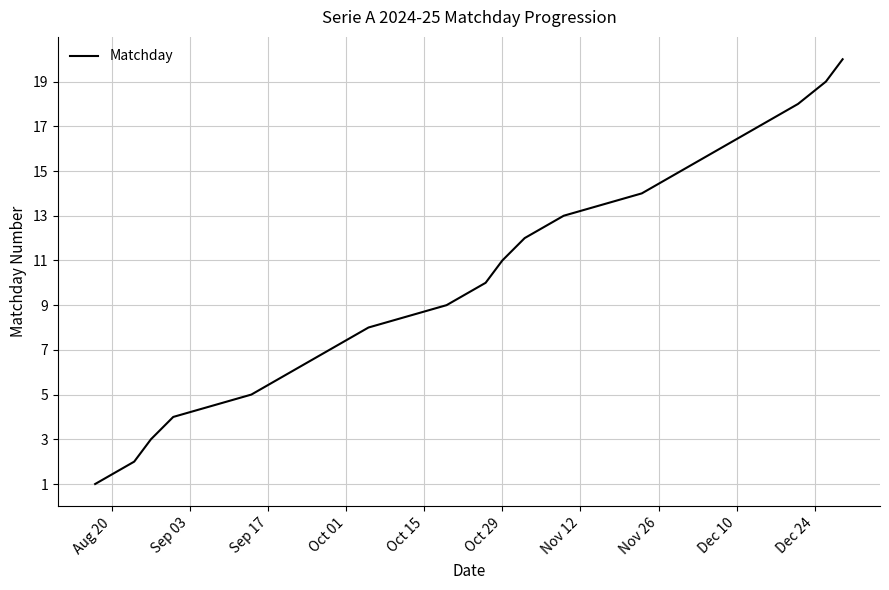

What is the maximum value shown in the chart?

20